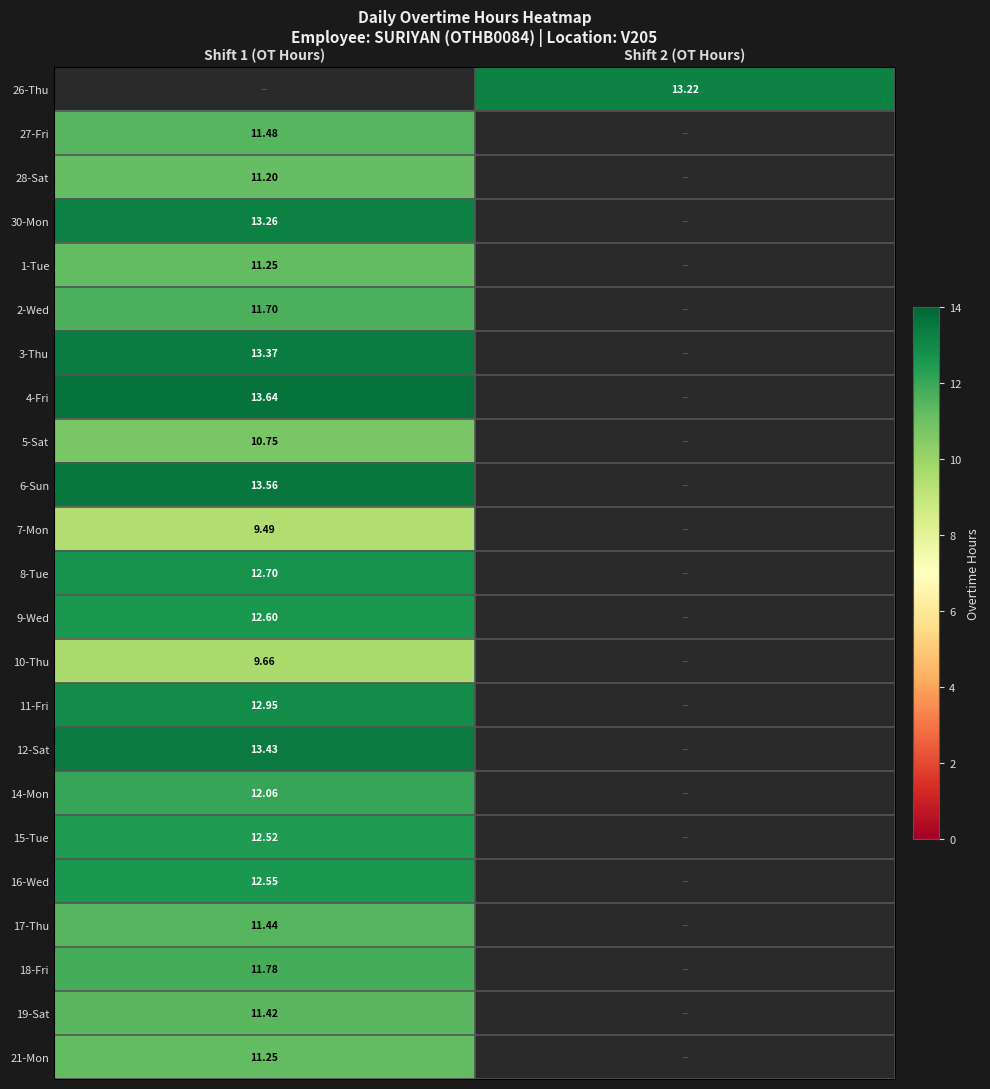

Where is 16-Wed nearest to the value 12?

Shift 1 (OT Hours)